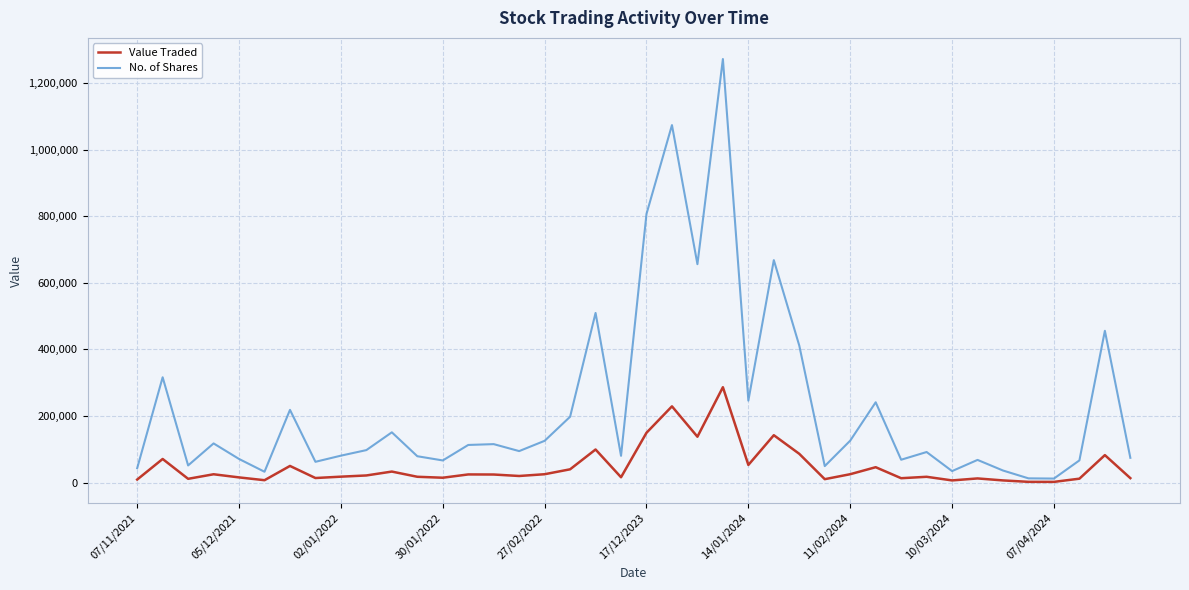

Which series has the largest range (max minus min)?

No. of Shares